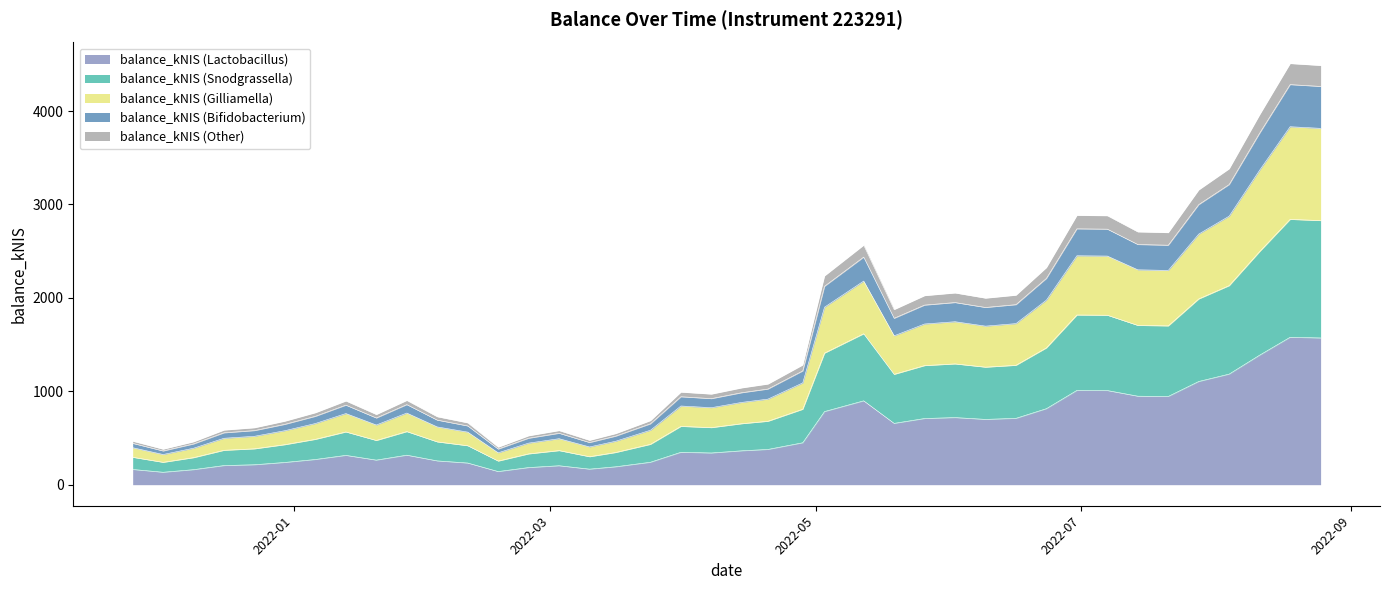

How many lines are shown in the chart?

5